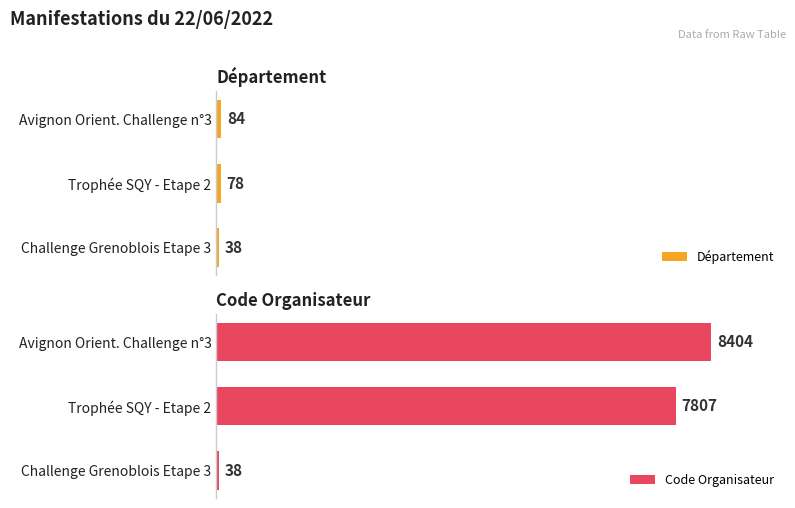

What is the smallest value displayed?

38